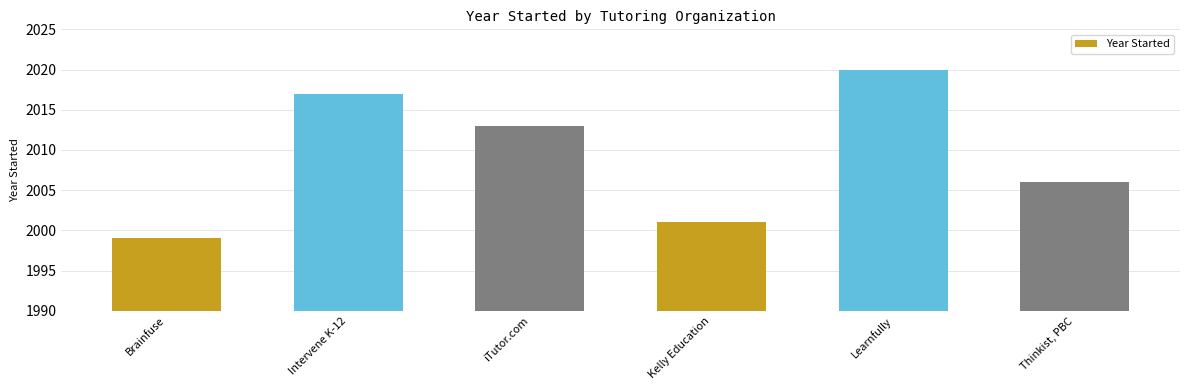

Reading right to left, extract all data points from this chart.

Thinkist, PBC=2006	Learnfully=2020	Kelly Education=2001	iTutor.com=2013	Intervene K-12=2017	Brainfuse=1999